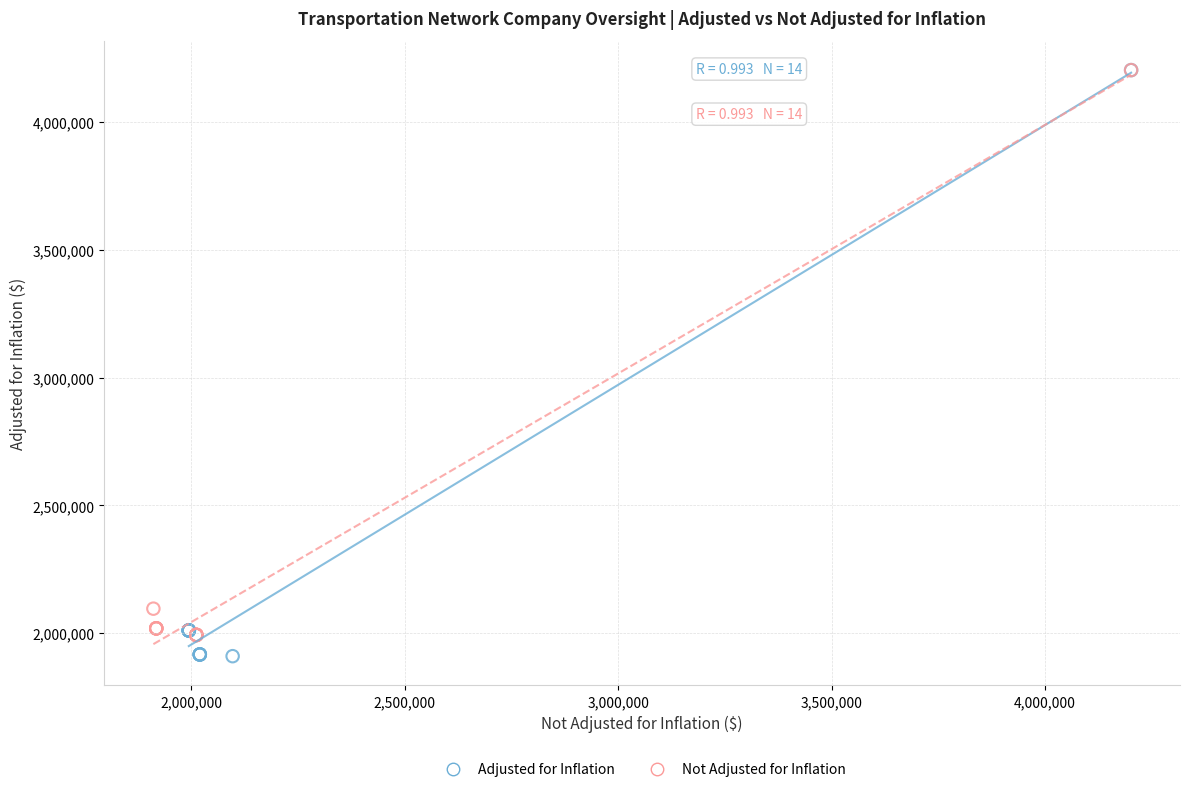

What are all the series names shown in the legend?

Adjusted for Inflation, Not Adjusted for Inflation